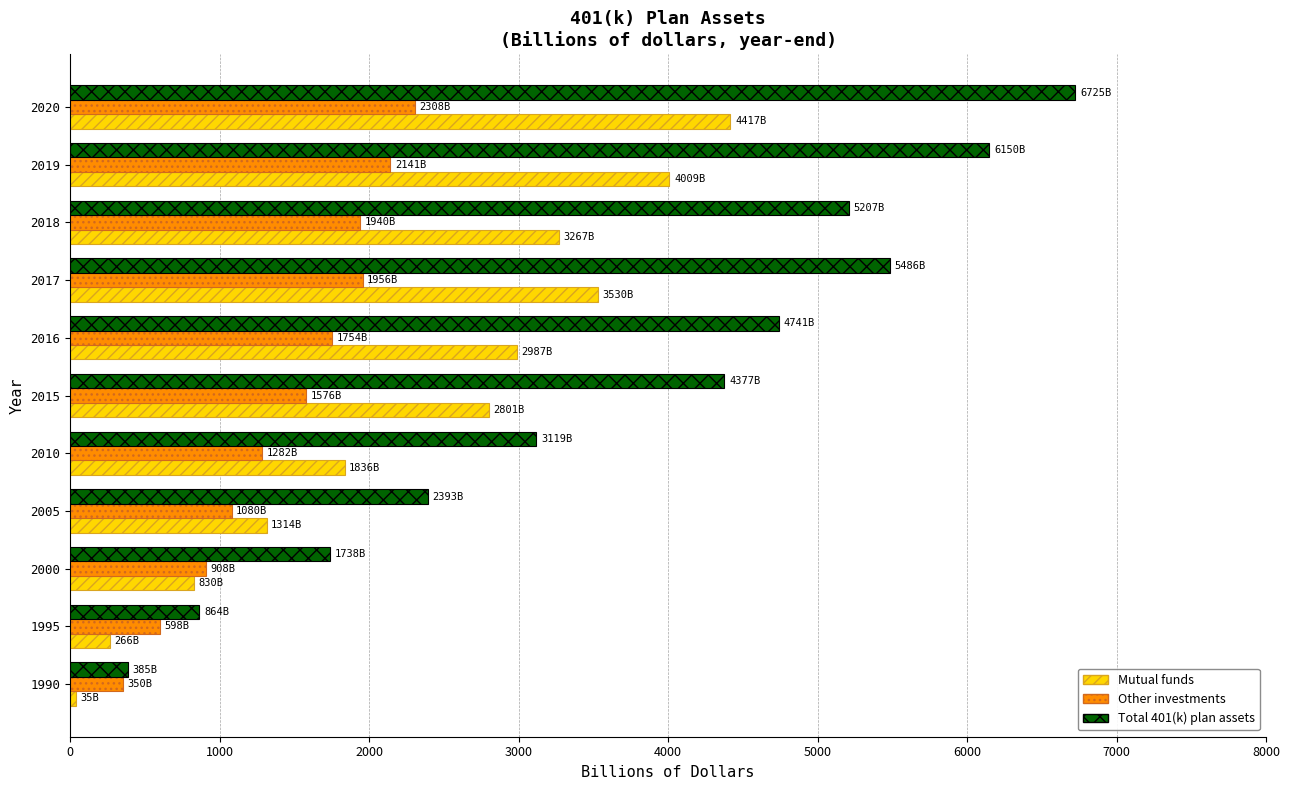

Which category has the highest value across all series?

2020